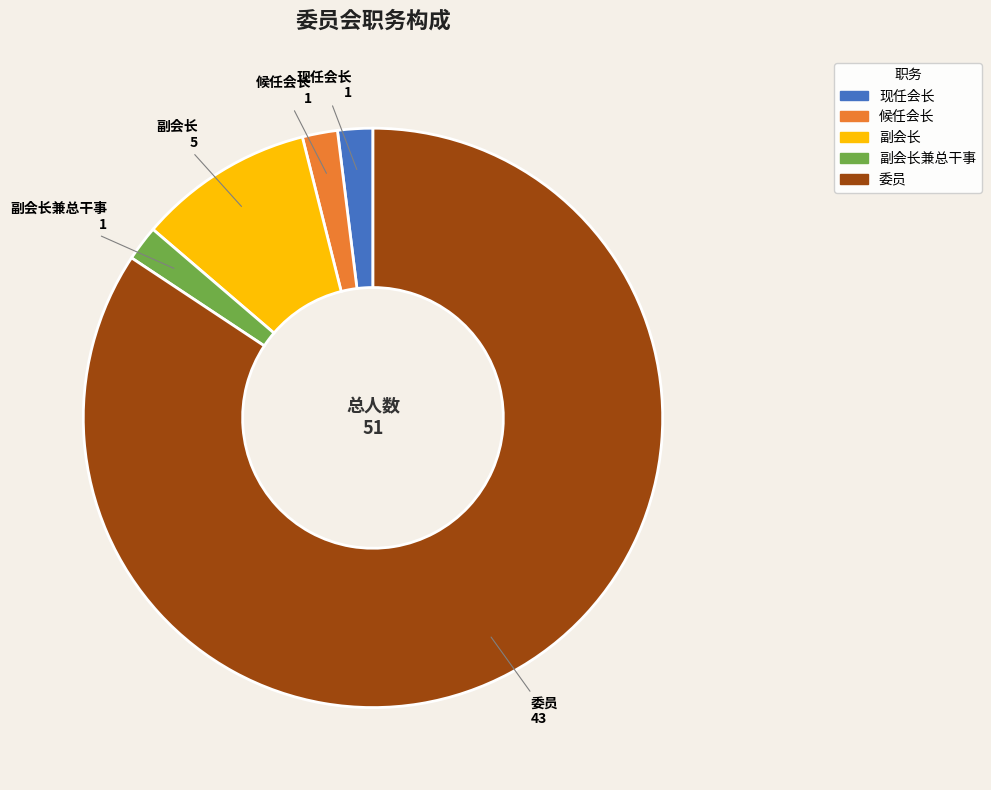

Is there any slice that represents more than half of the pie?

Yes